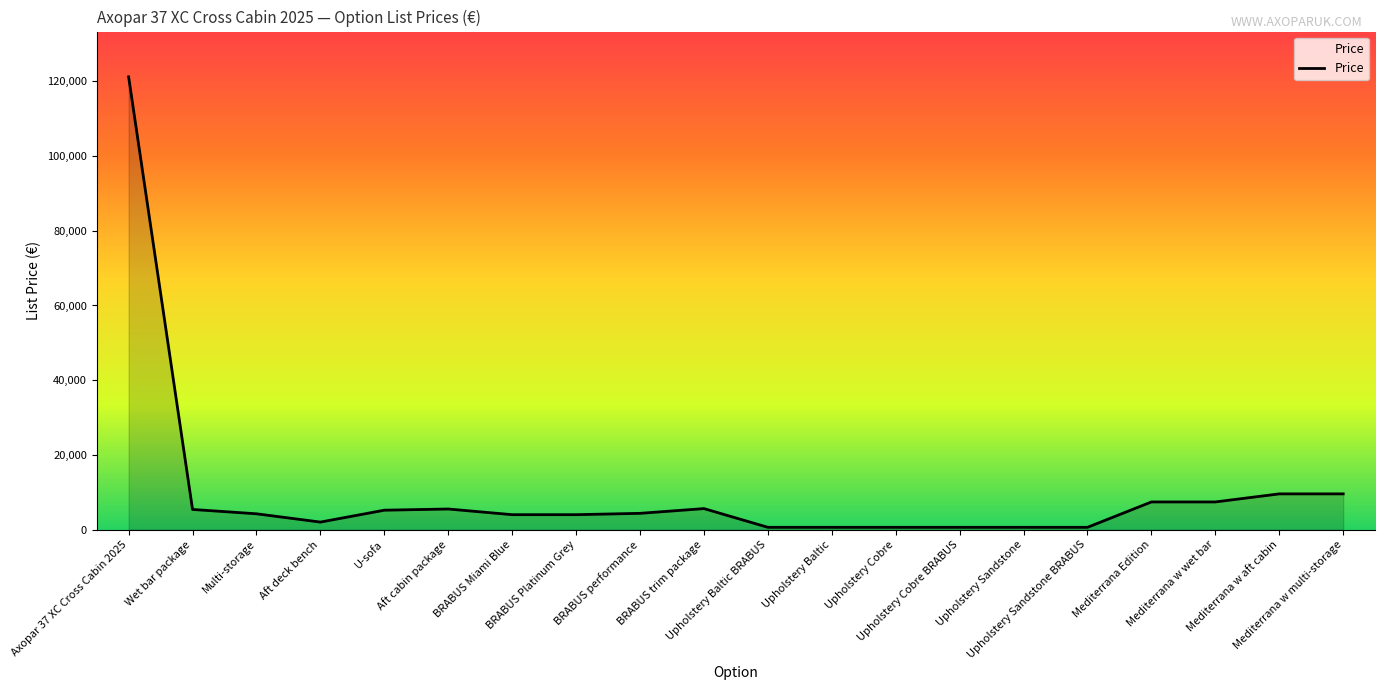

Approximately how many times larger is the value at Upholstery Baltic BRABUS compared to Upholstery Cobre?

1.0